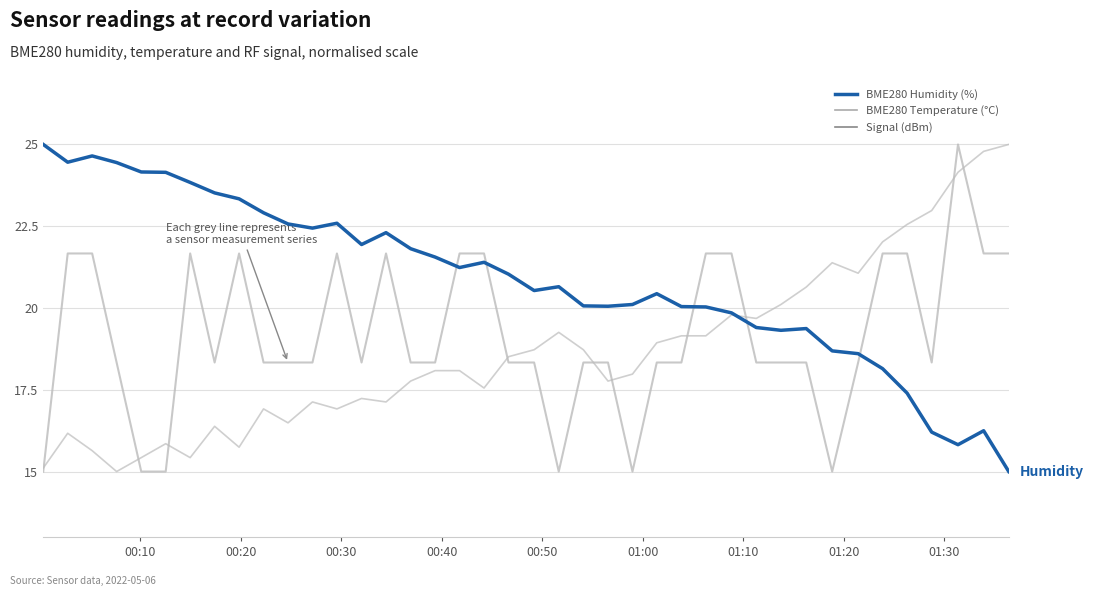

The value of BME280 Temp (°C) at 15 is 8.1. True or false?

False